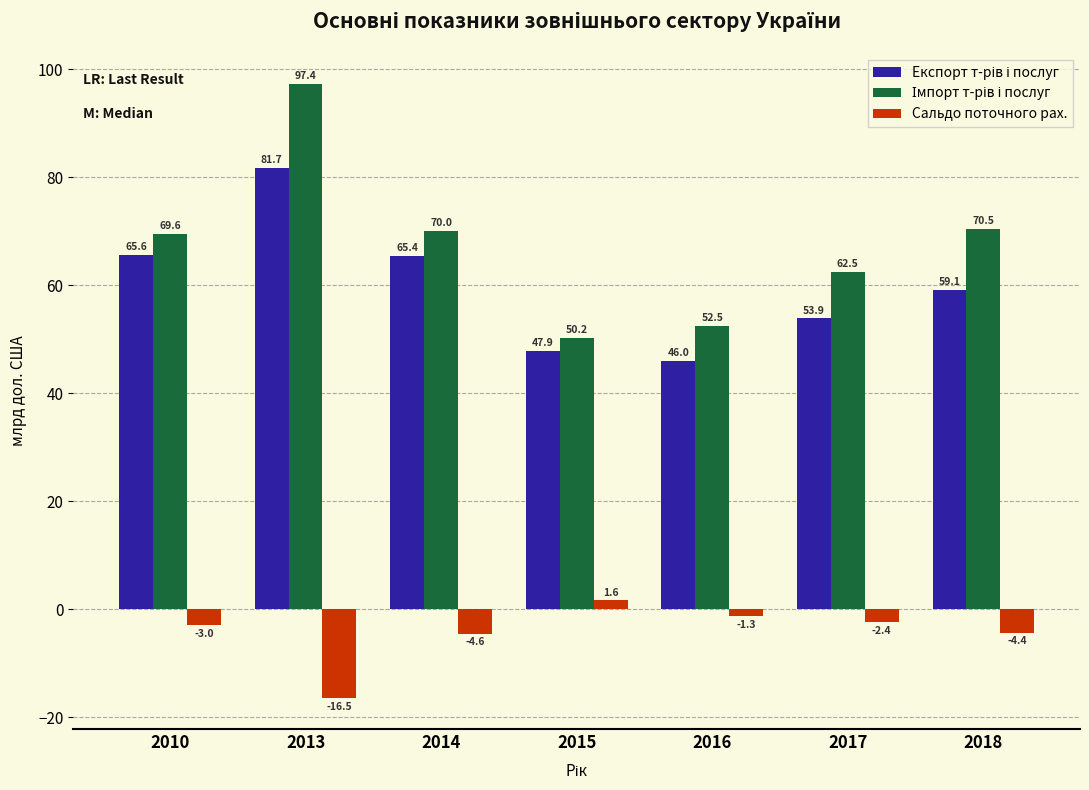

What is the difference between the second highest and minimum values in the Сальдо поточного рах. series?

15.2